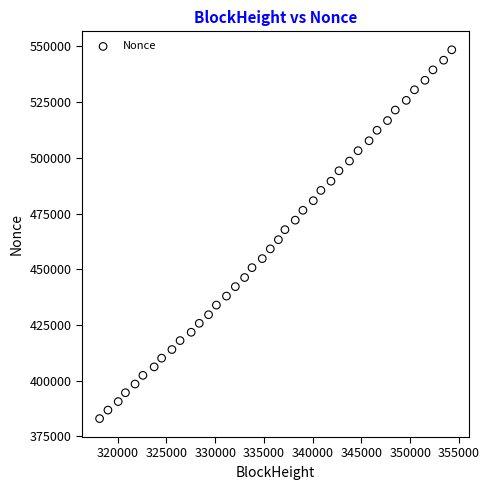

What is the range of X values (max minus min)?

36107